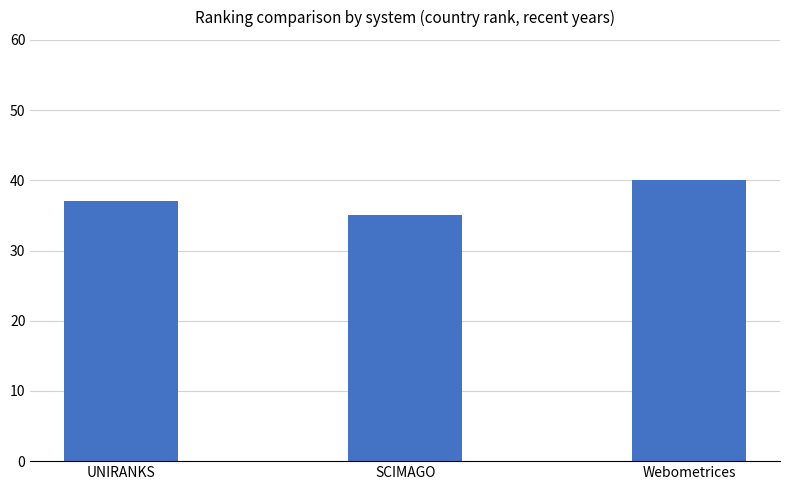

What is the sum of the values at Webometrices and SCIMAGO?

75